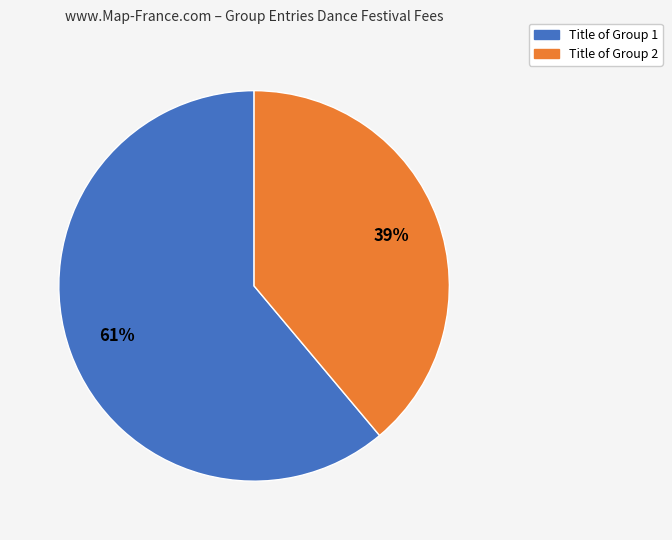

Count the number of slices in the pie.

2